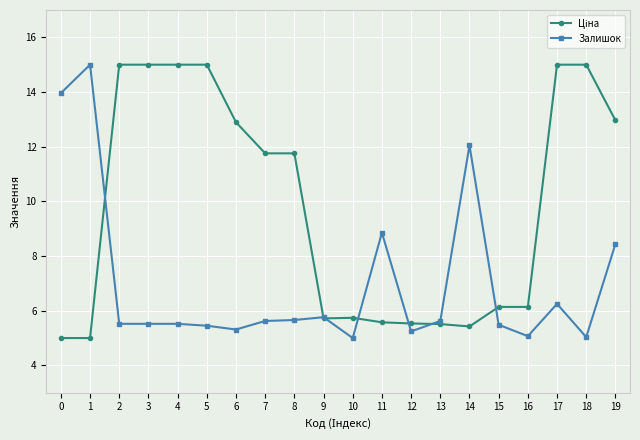

What is the highest value of the Залишок series?

15.0